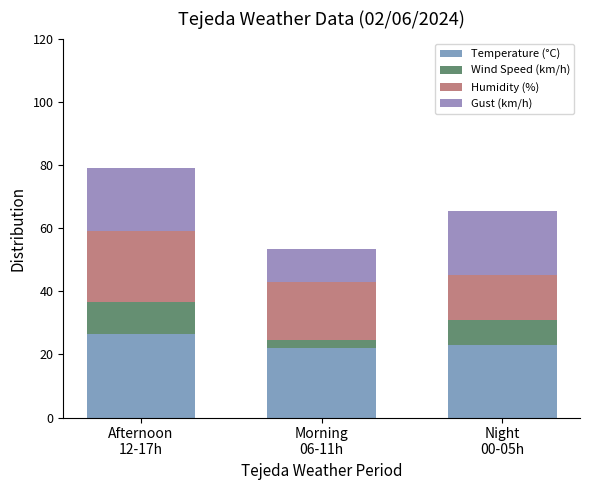

Does the chart contain any negative values?

No